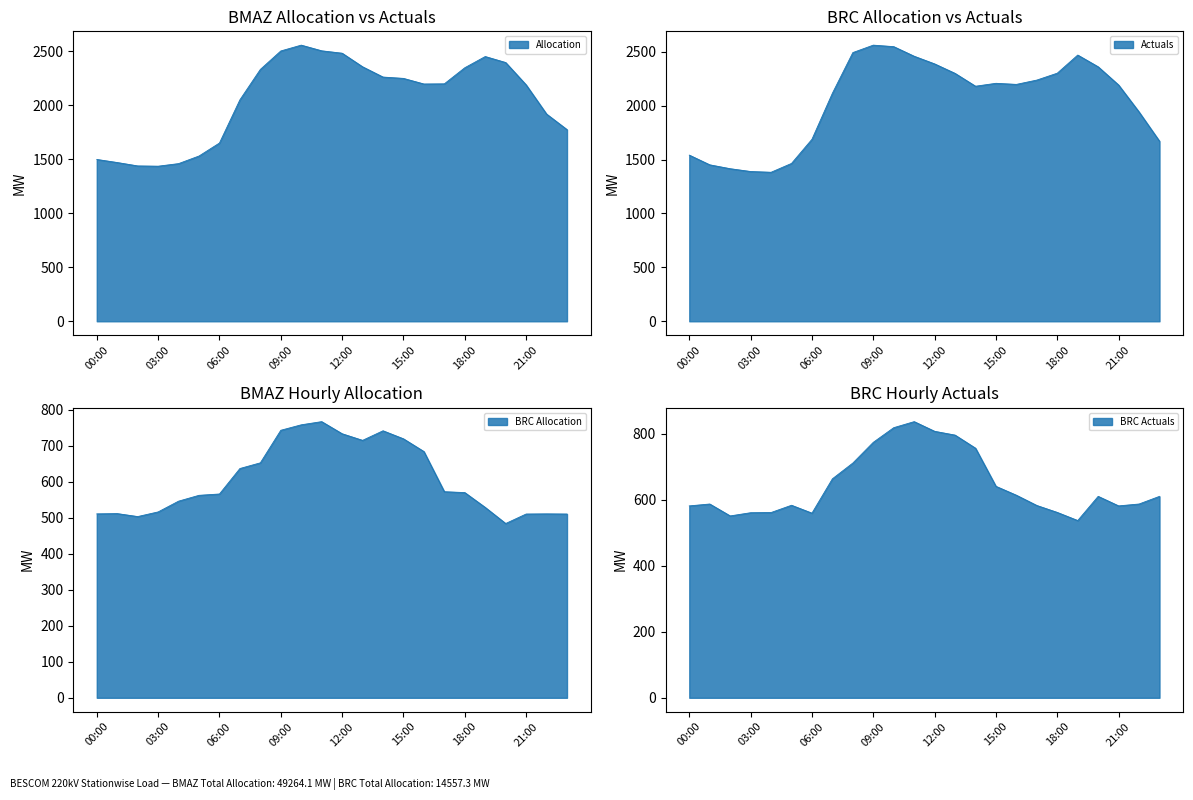

Where does the BRC Actuals series first go above 610?

07:00